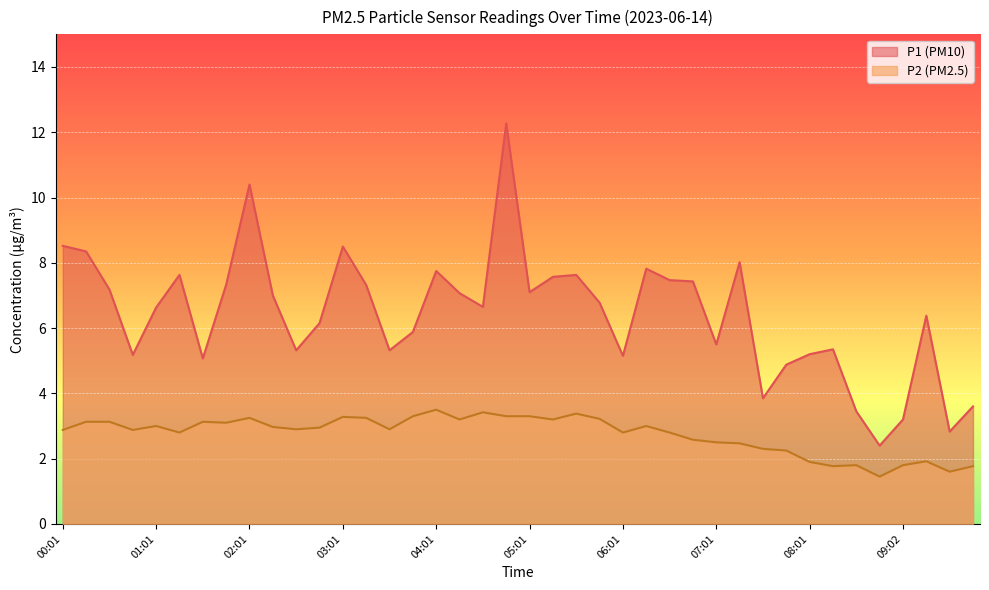

The value of P2 at 08:47 is 1.4. True or false?

True